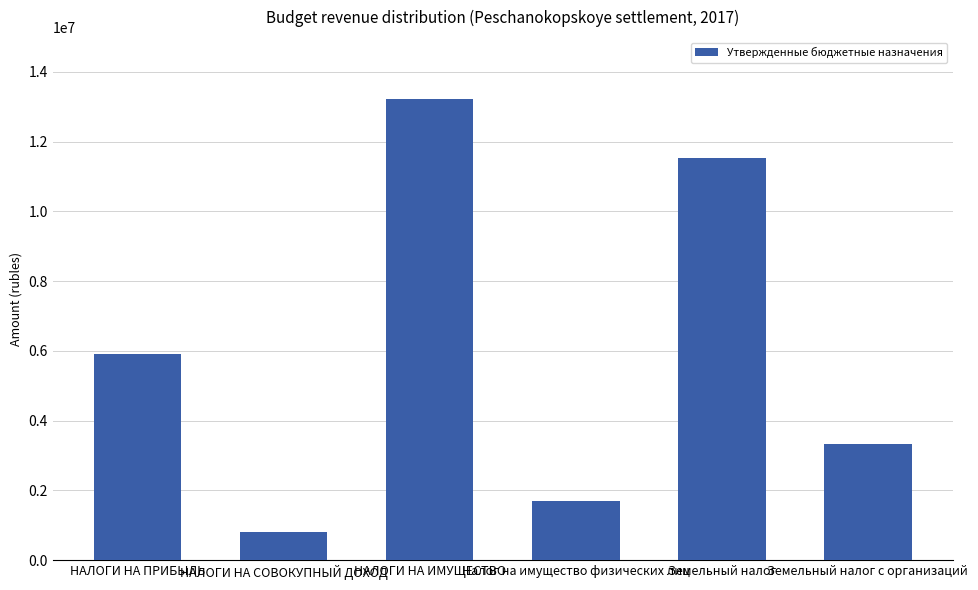

Are the bars grouped side by side (vs. stacked)?

No